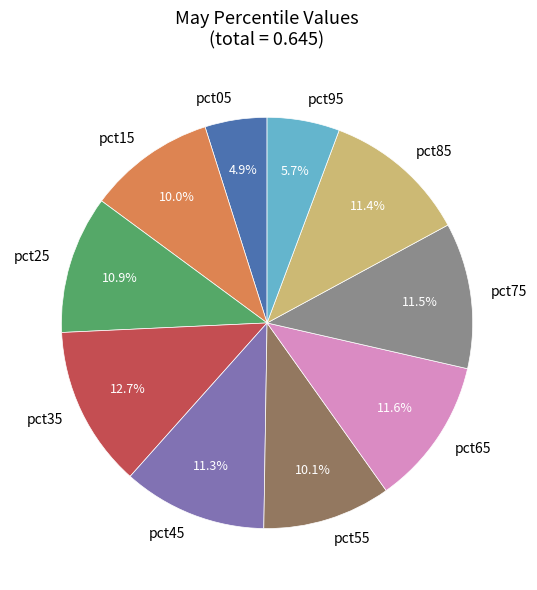

Does any single category account for the majority?

No